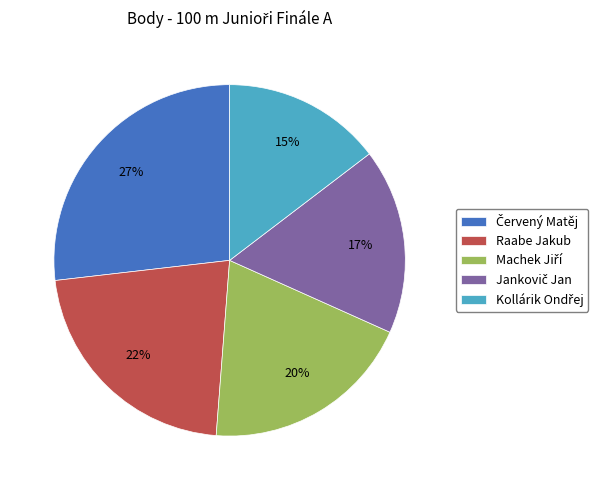

Count the number of slices in the pie.

5